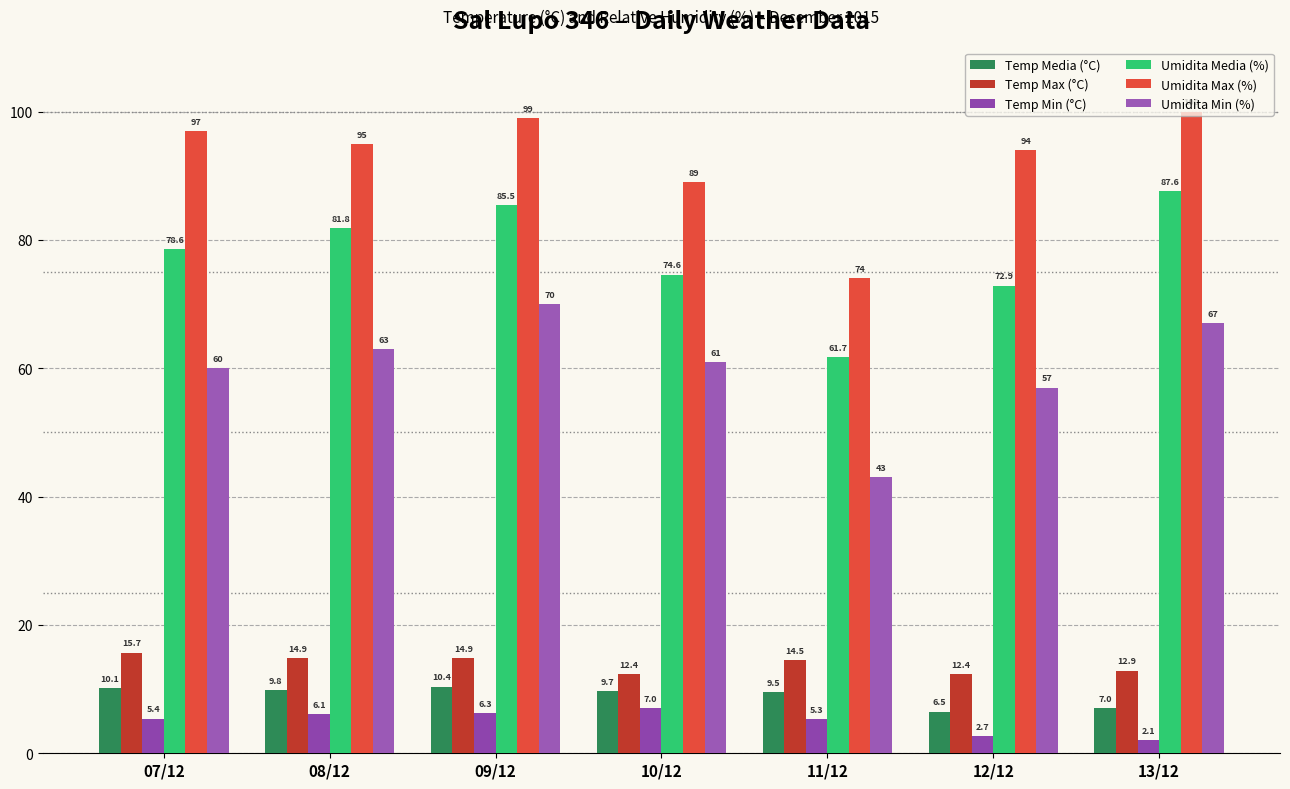

What is the maximum value for Umidita Max (%)?

100.0